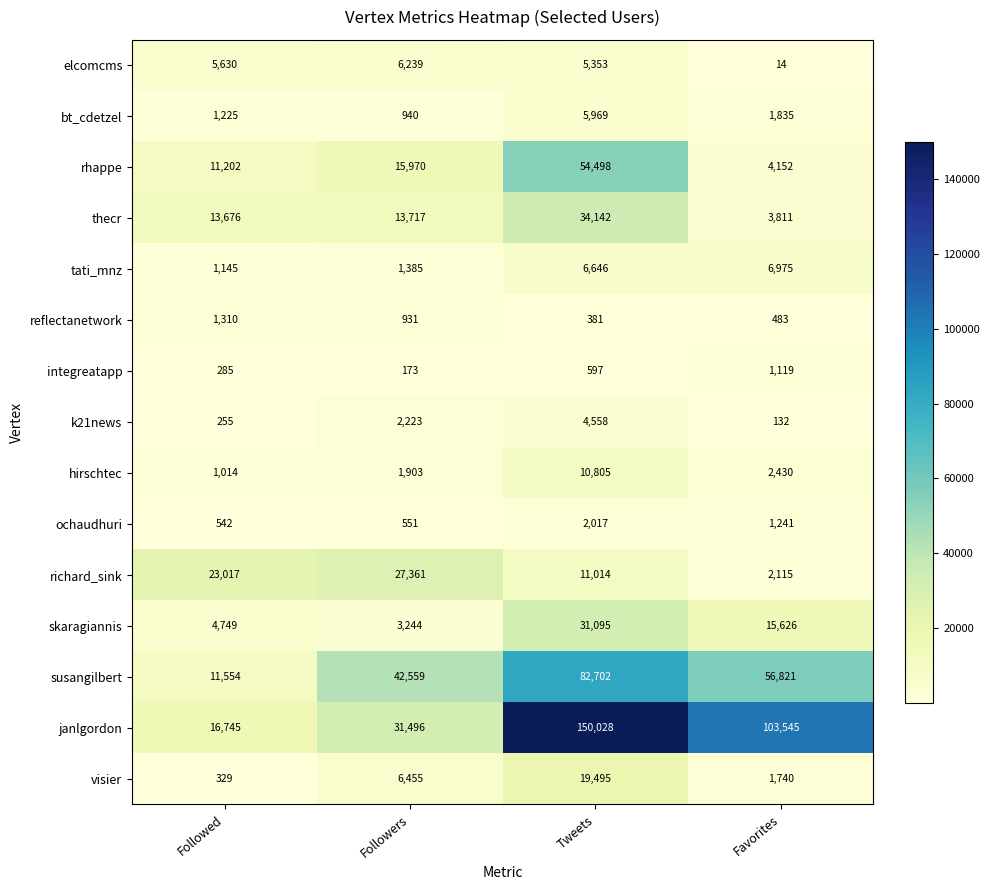

The value of reflectanetwork at Tweets is 130. True or false?

False